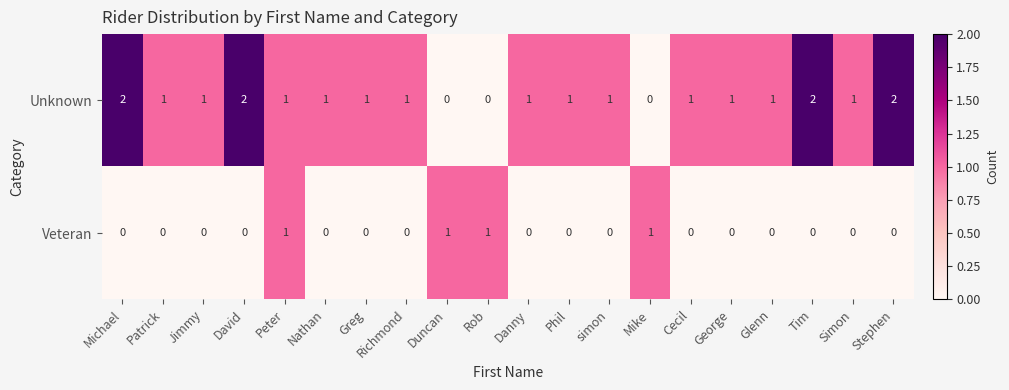

What is the spread (max minus min) of values at Richmond?

1